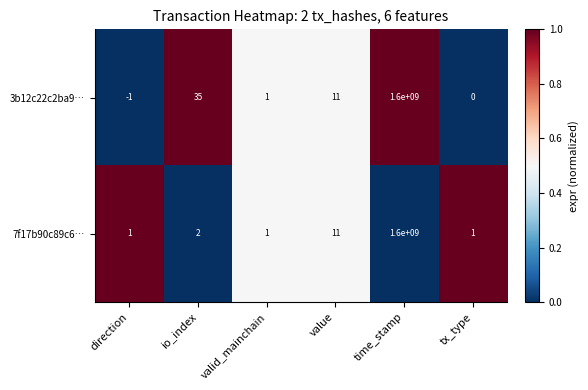

Rank the series by their average value, from highest to lowest.

3b12c22c2ba9…, 7f17b90c89c6…